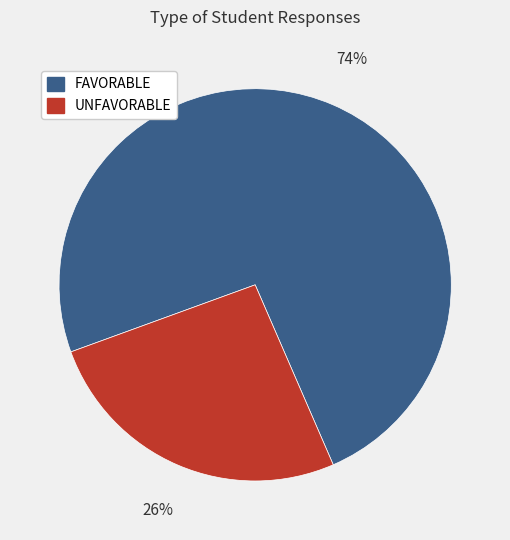

The FAVORABLE slice represents 74% of the pie. True or false?

True